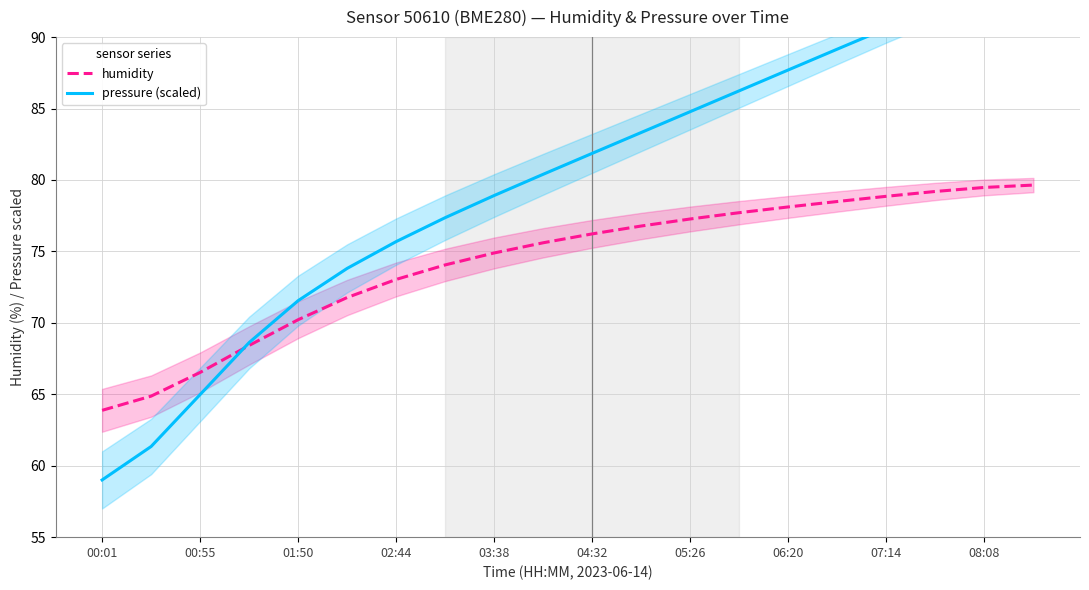

What is the sum of all pressure (scaled) values?

1594.4